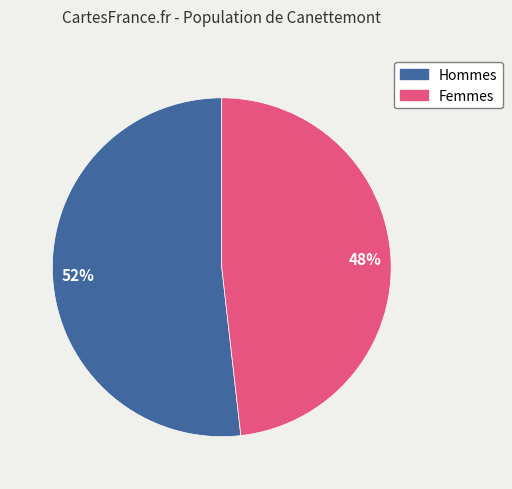

Is there any slice that represents more than half of the pie?

Yes